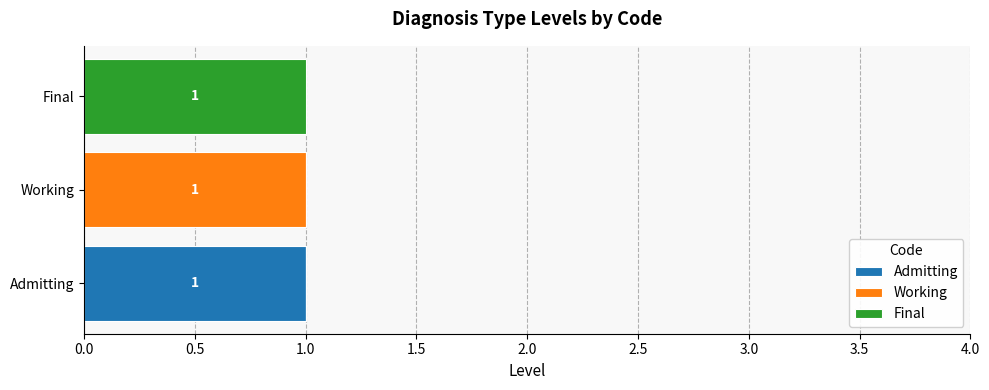

What are all the series names shown in the legend?

Admitting, Working, Final